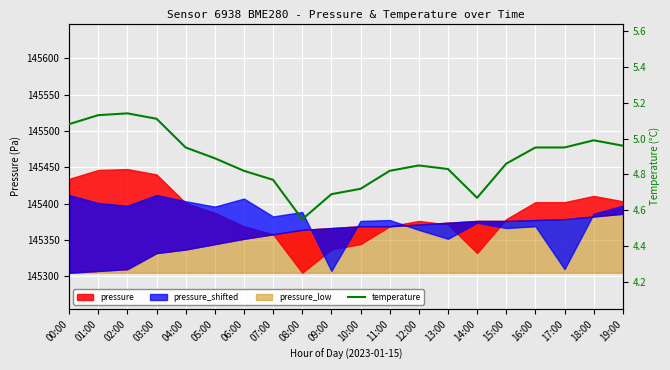

At which label is the value closest to 4?

08:00